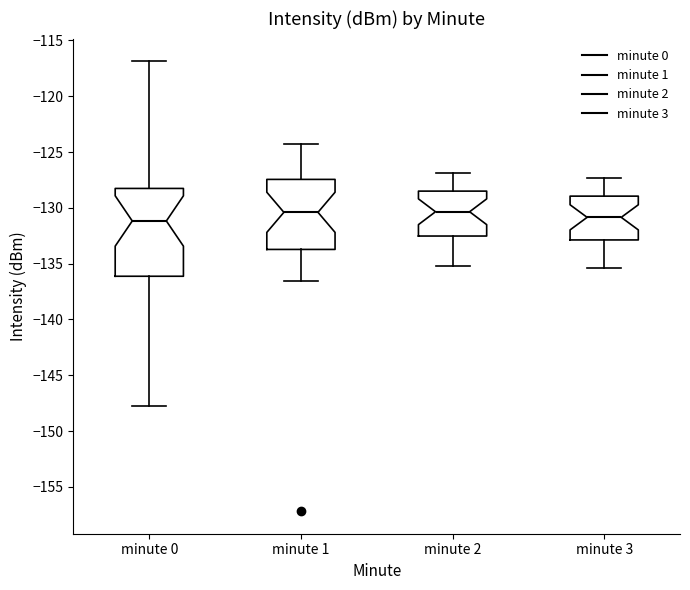

Reading left to right, transcribe this box plot: for each box, give where its median line is, the range the box spans, and where its two whiskers end, as read against the y-axis. The values are not printed on the chart, so give them approximately, as read against the axis.

minute 0: median -131.0, box -136.0 to -128.5, whiskers -147.5 to -117.0
minute 1: median -130.5, box -133.5 to -127.5, whiskers -136.5 to -124.5
minute 2: median -130.5, box -132.5 to -128.5, whiskers -135.0 to -127.0
minute 3: median -131.0, box -133.0 to -129.0, whiskers -135.5 to -127.5